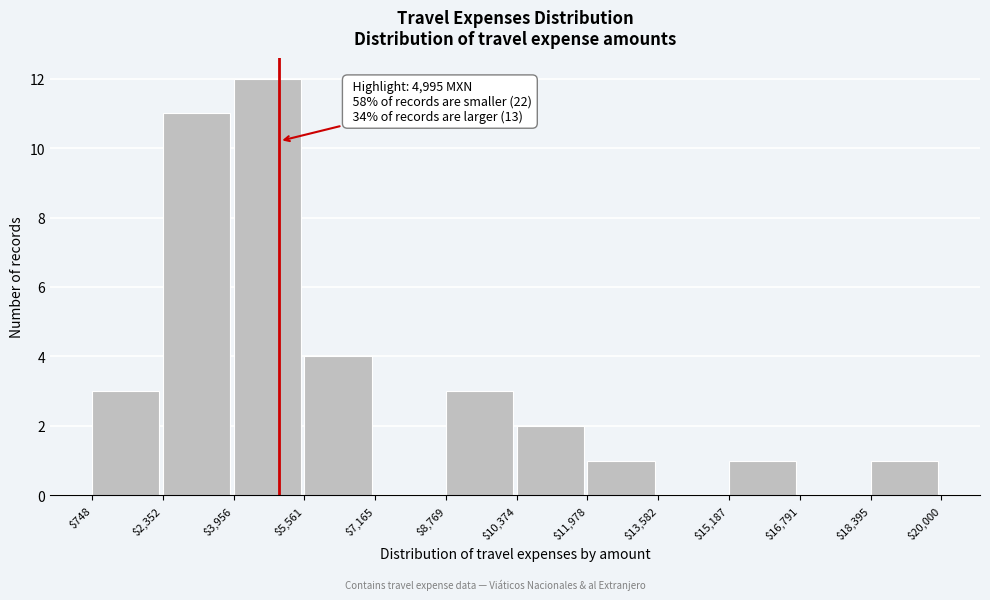

Over which range of the x-axis is the bar tallest?

$3,956 to $5,561